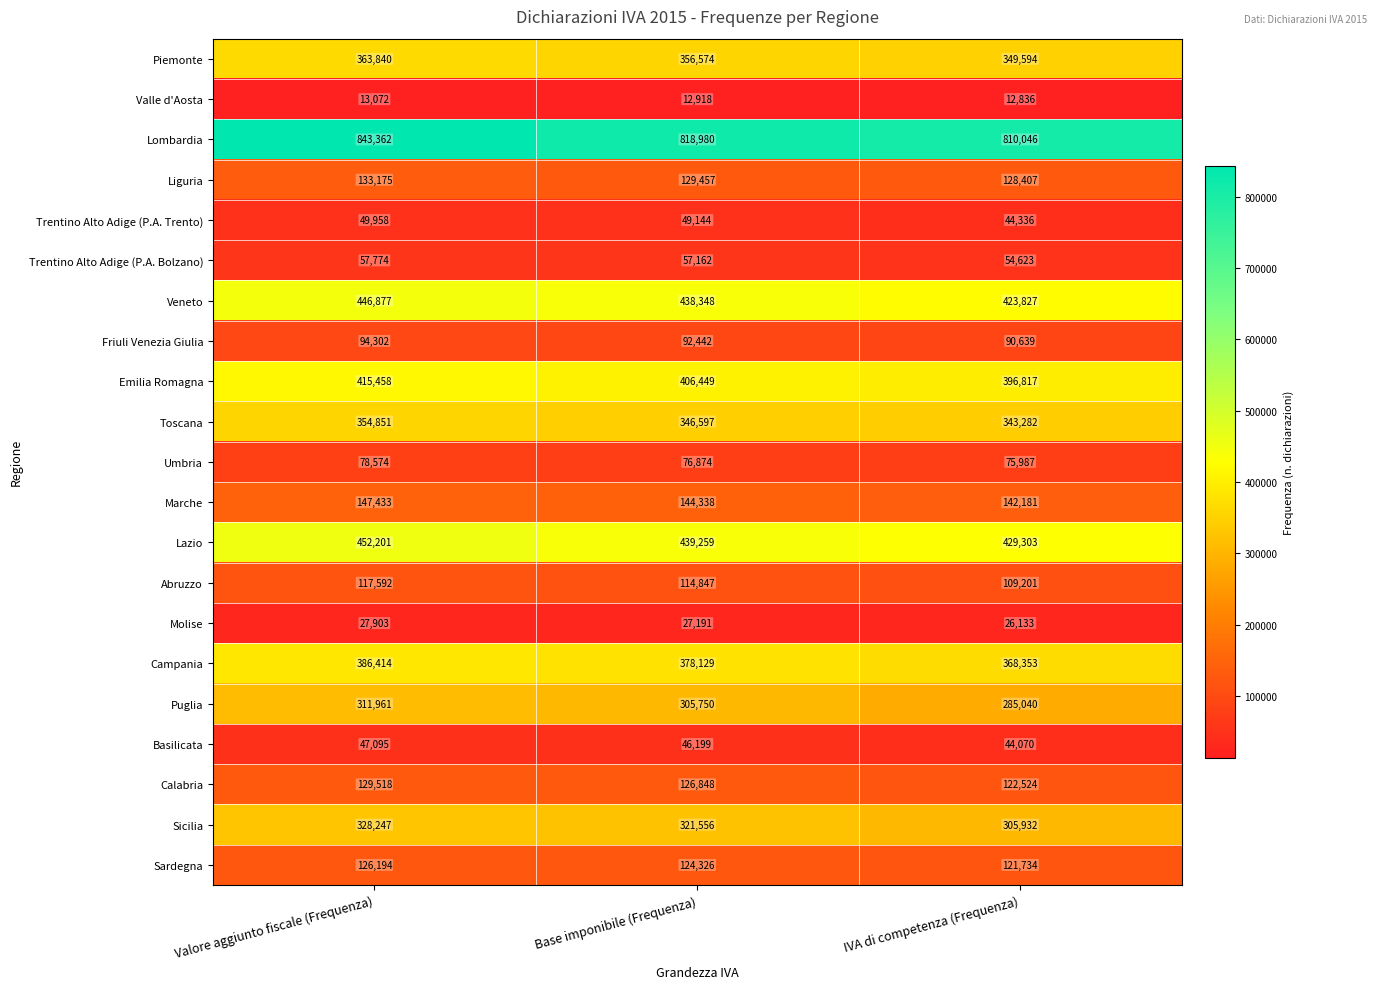

The value of Marche at IVA di competenza (Frequenza) is 142181. True or false?

True